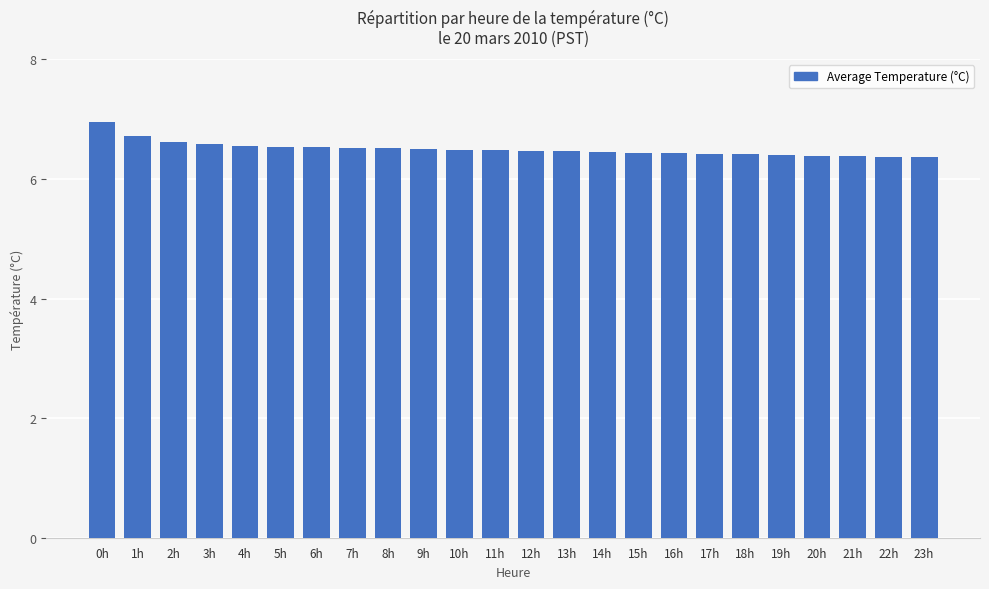

What is the label of the 3rd bar from the right?

21h